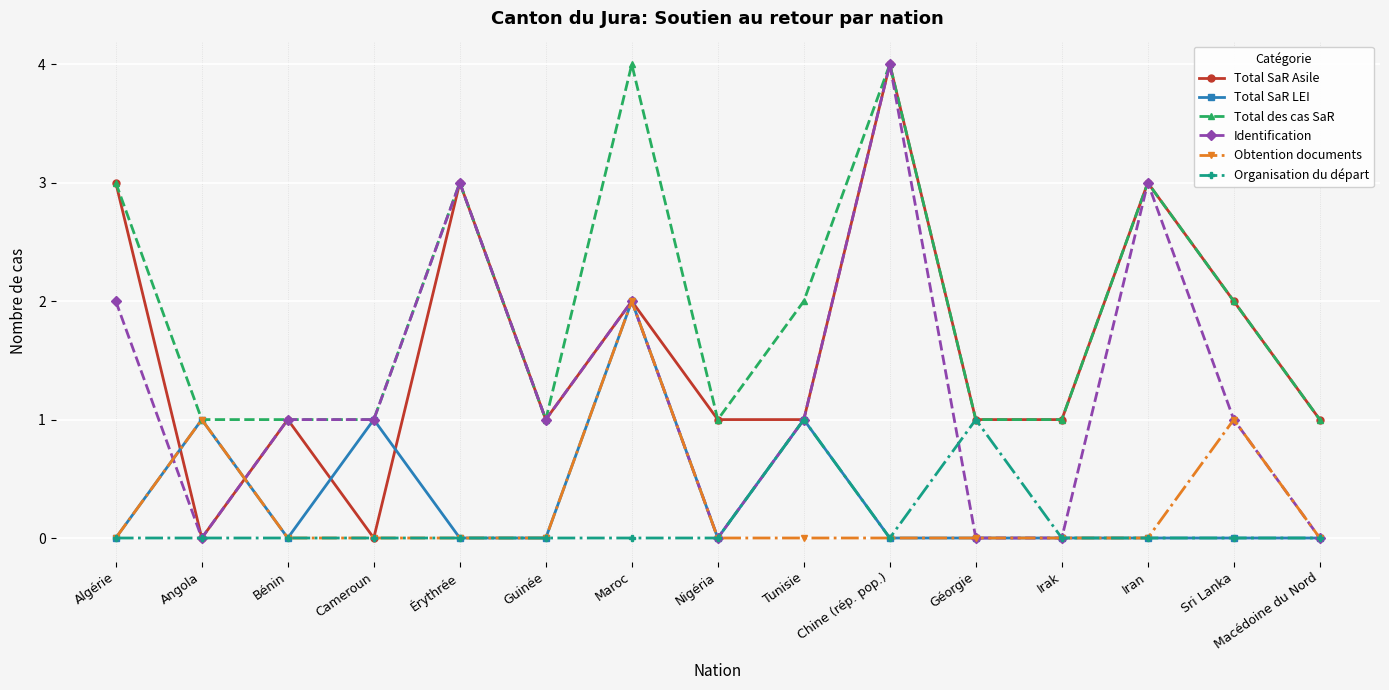

Is the value of Identification at Algérie greater than the value of Obtention documents at Algérie?

Yes